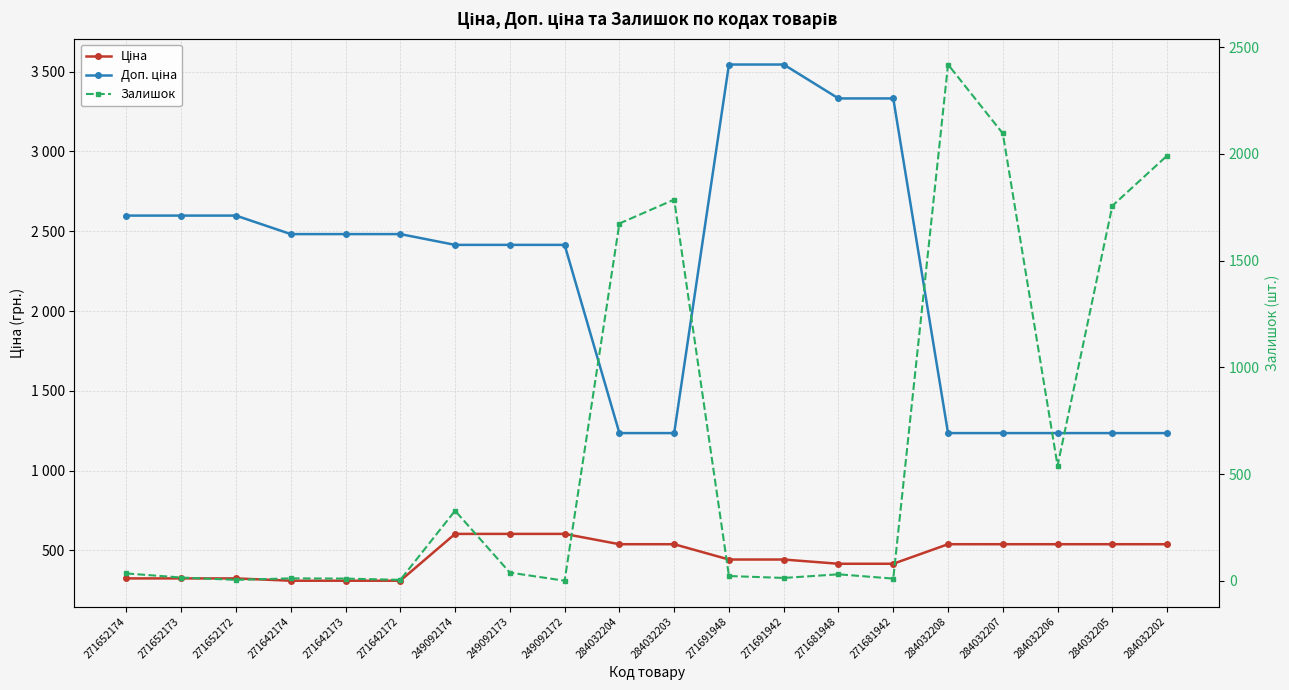

Reading left to right, list all the values displayed in this chart.

Ціна: 271652174=324.8	271652173=324.8	271652172=324.8	271642174=310.3	271642173=310.3	271642172=310.3	249092174=603.7	249092173=603.7	249092172=603.7	284032204=539.0	284032203=539.0	271691948=443.1	271691942=443.1	271681948=416.6	271681942=416.6	284032208=539.0	284032207=539.0	284032206=539.0	284032205=539.0	284032202=539.0
Доп. ціна: 271652174=2598.3	271652173=2598.3	271652172=2598.3	271642174=2482.4	271642173=2482.4	271642172=2482.4	249092174=2414.8	249092173=2414.8	249092172=2414.8	284032204=1235.4	284032203=1235.4	271691948=3545.0	271691942=3545.0	271681948=3332.5	271681942=3332.5	284032208=1235.4	284032207=1235.4	284032206=1235.4	284032205=1235.4	284032202=1235.4
Залишок: 271652174=34.0	271652173=15.0	271652172=4.0	271642174=11.0	271642173=10.0	271642172=4.0	249092174=328.0	249092173=38.0	249092172=0.0	284032204=1674.0	284032203=1786.0	271691948=22.0	271691942=13.0	271681948=30.0	271681942=10.0	284032208=2419.0	284032207=2096.0	284032206=539.0	284032205=1757.0	284032202=1992.0